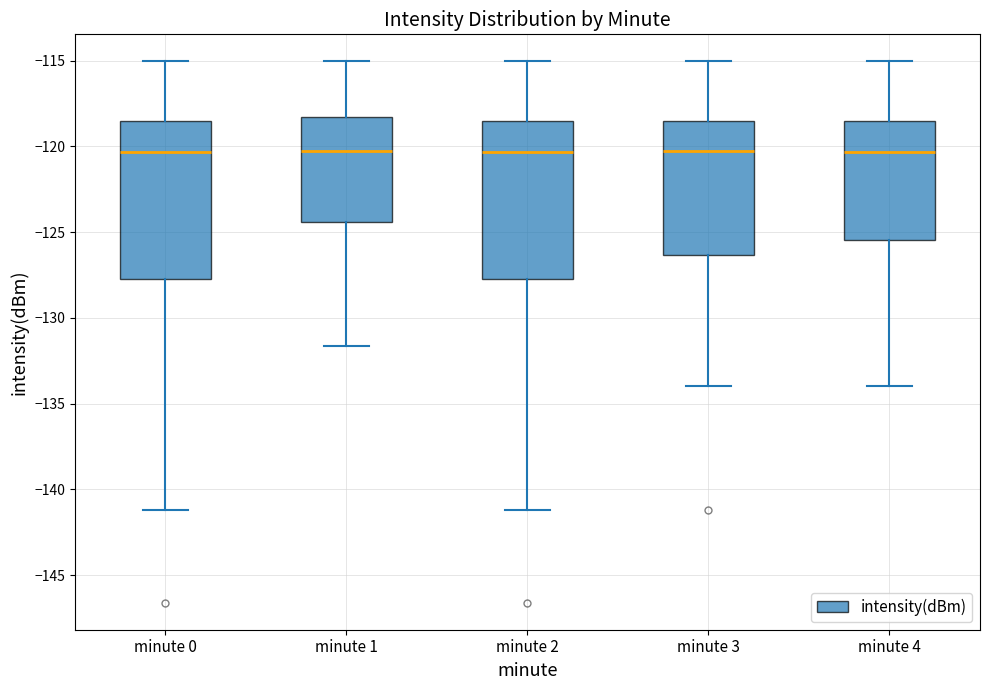

Reading left to right, transcribe this box plot: for each box, give where its median line is, the range the box spans, and where its two whiskers end, as read against the y-axis. The values are not printed on the chart, so give them approximately, as read against the axis.

minute 0: median -120.5, box -127.5 to -118.5, whiskers -141.0 to -115.0
minute 1: median -120.5, box -124.5 to -118.5, whiskers -131.5 to -115.0
minute 2: median -120.5, box -127.5 to -118.5, whiskers -141.0 to -115.0
minute 3: median -120.5, box -126.5 to -118.5, whiskers -134.0 to -115.0
minute 4: median -120.5, box -125.5 to -118.5, whiskers -134.0 to -115.0